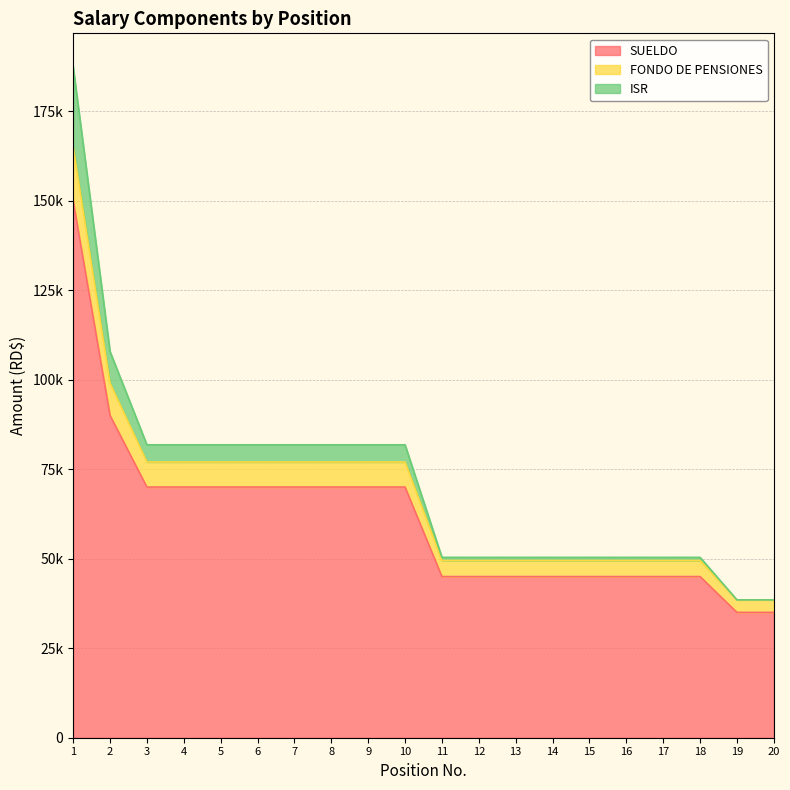

At which category does the chart reach its peak across all series?

1